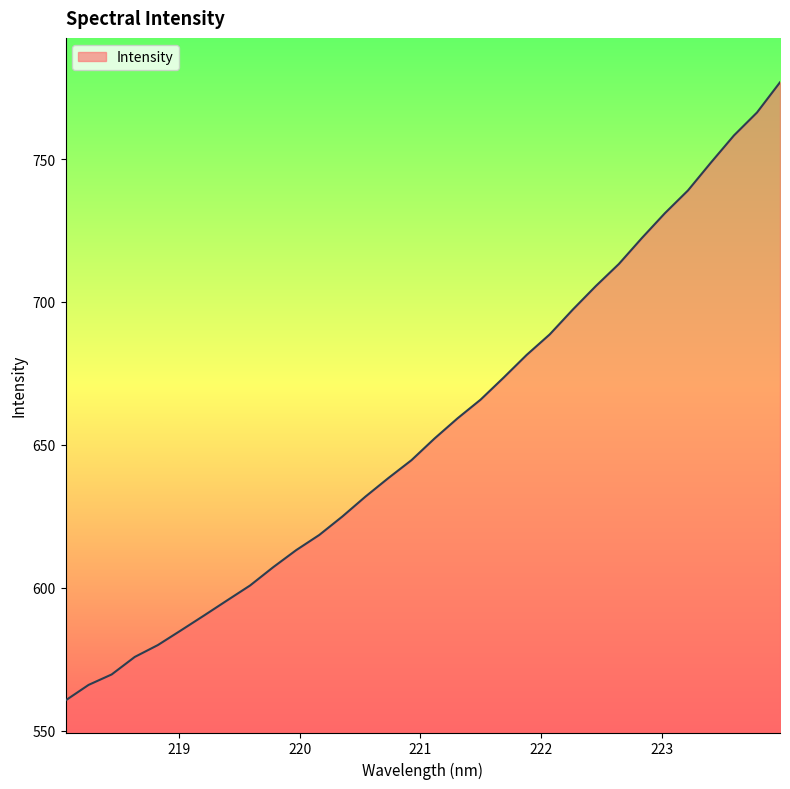

What is the difference between the maximum and minimum values?

216.2